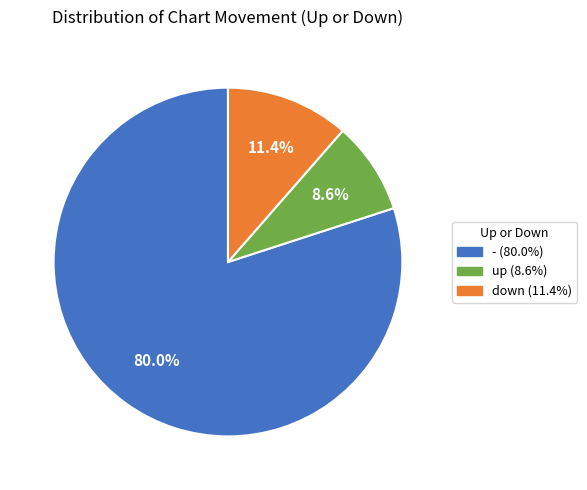

What percentage is NOT represented by down?

88.6%